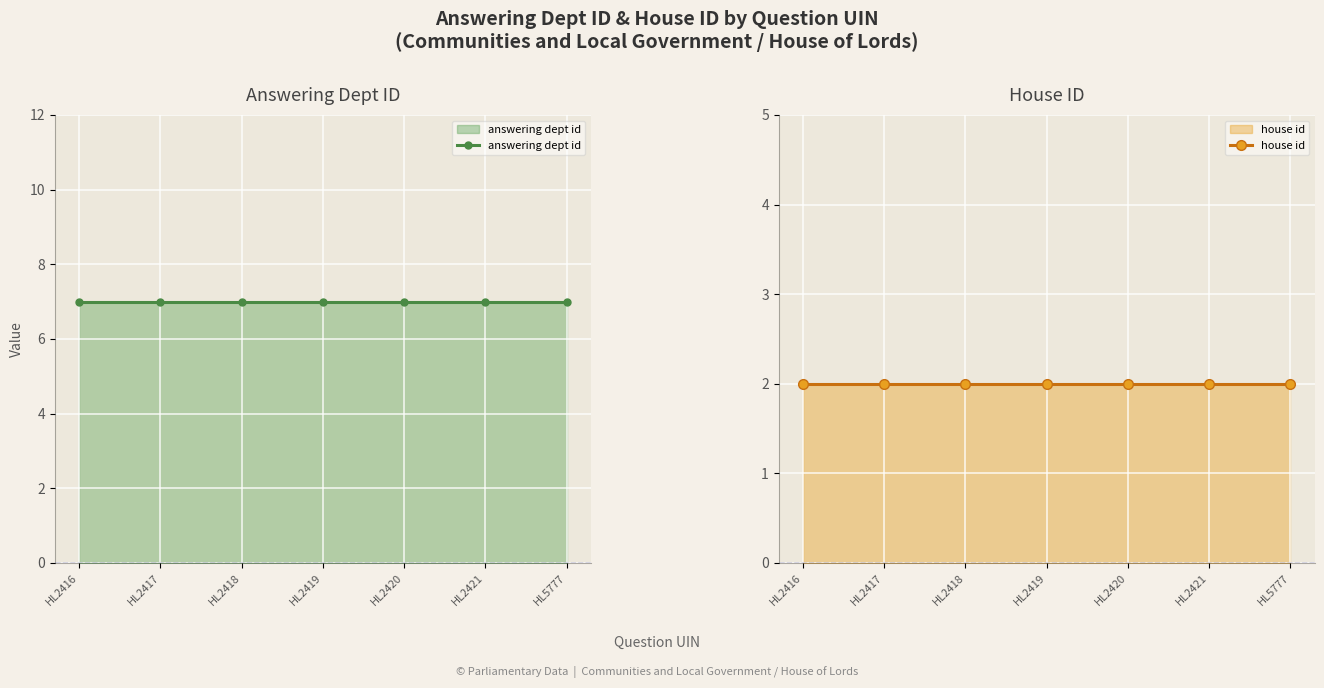

Reading left to right, list all the values displayed in this chart.

answering dept id: HL2416=7	HL2417=7	HL2418=7	HL2419=7	HL2420=7	HL2421=7	HL5777=7
house id: HL2416=2	HL2417=2	HL2418=2	HL2419=2	HL2420=2	HL2421=2	HL5777=2